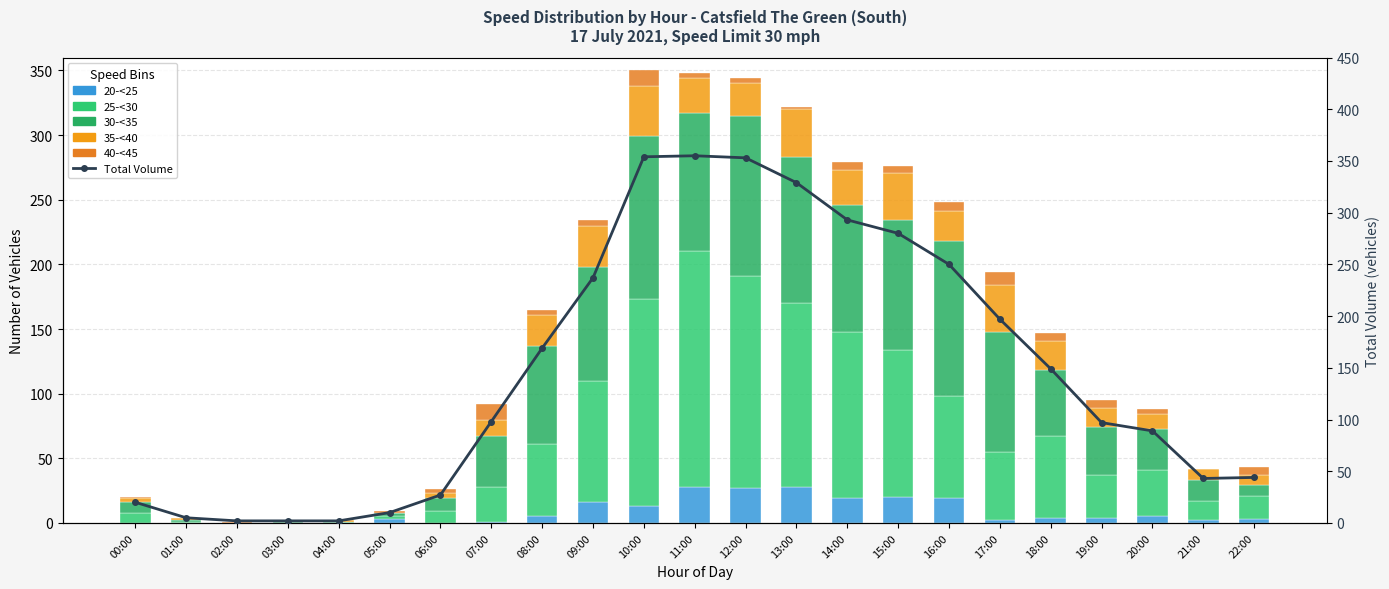

How many data points in 25-<30 are less than 36?

11